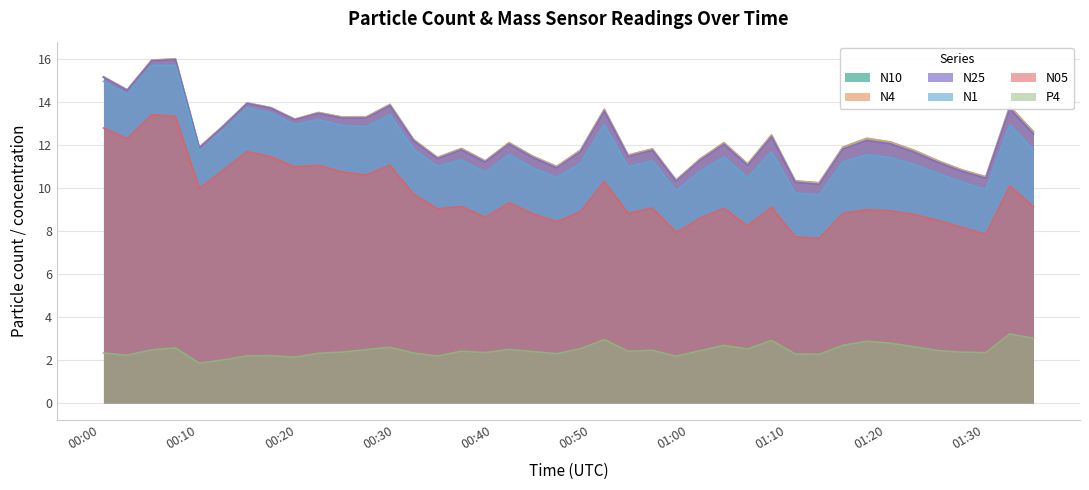

What is the maximum value for N1?

15.7